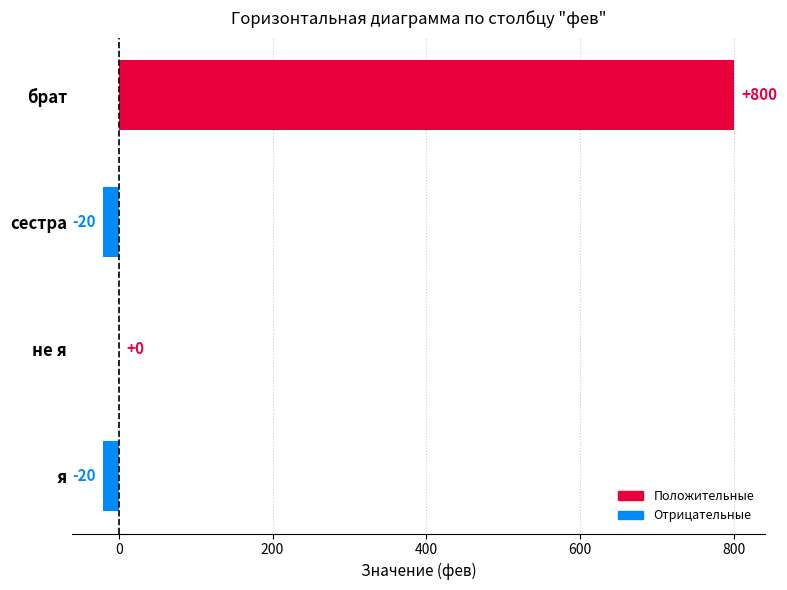

What is the sum of all values?

760